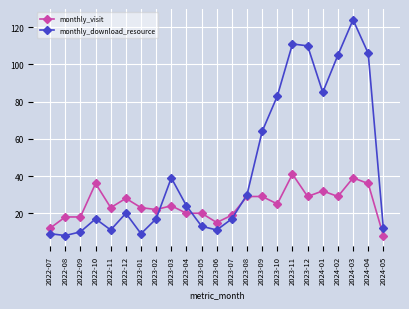

What is the value of the monthly_visit point at the 6th from the left?

28